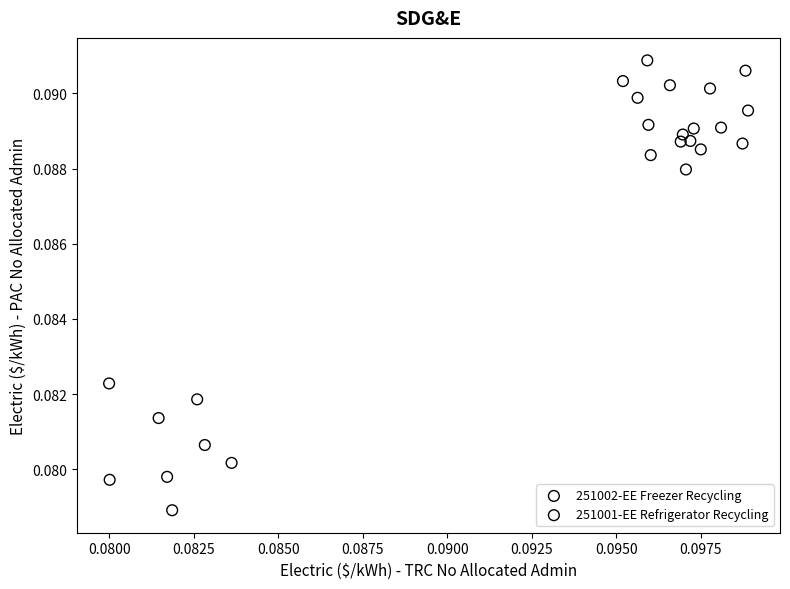

Which series contains the highest Y value?

251001-EE Refrigerator Recycling